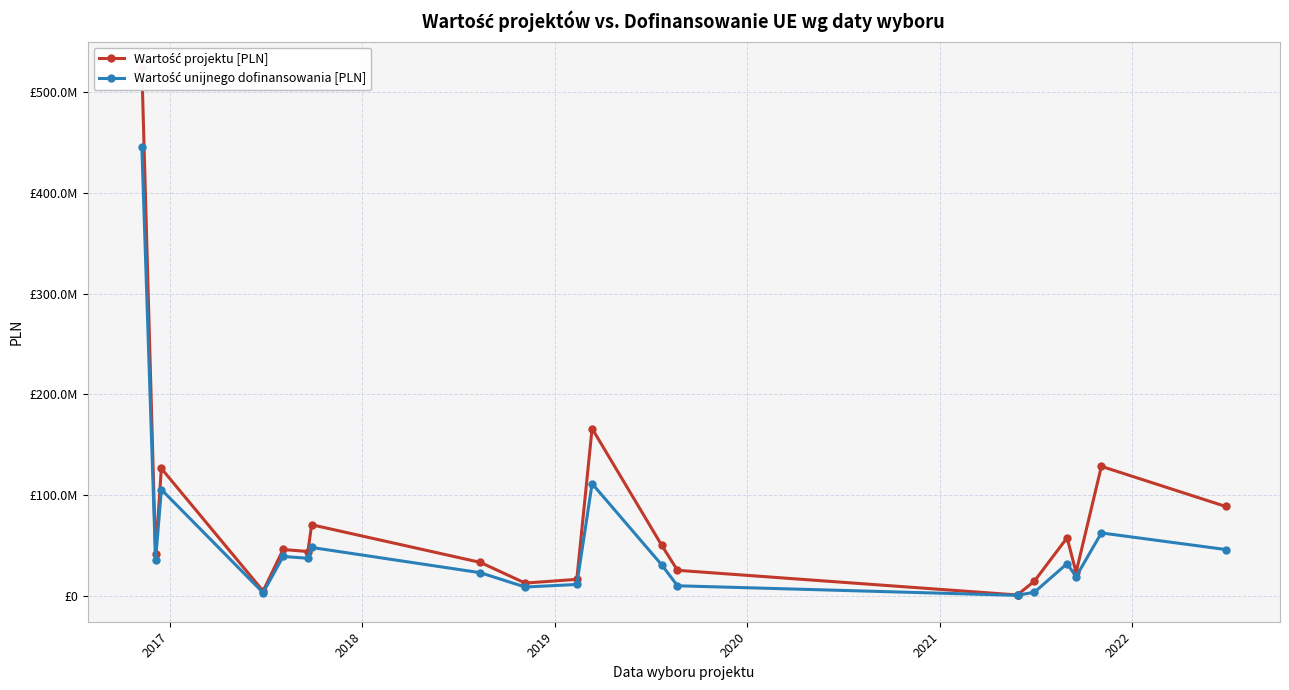

What are all the series names shown in the legend?

Wartość projektu [PLN], Wartość unijnego dofinansowania [PLN]